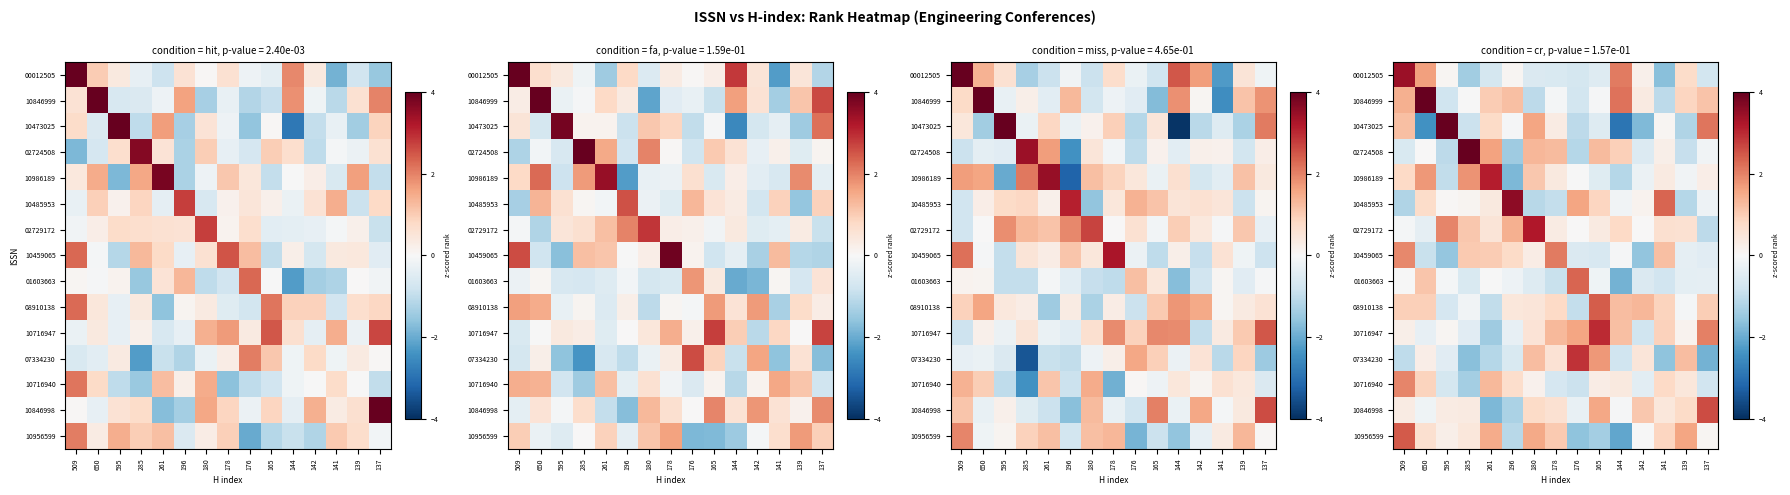

Which series has the widest spread of values?

10473025